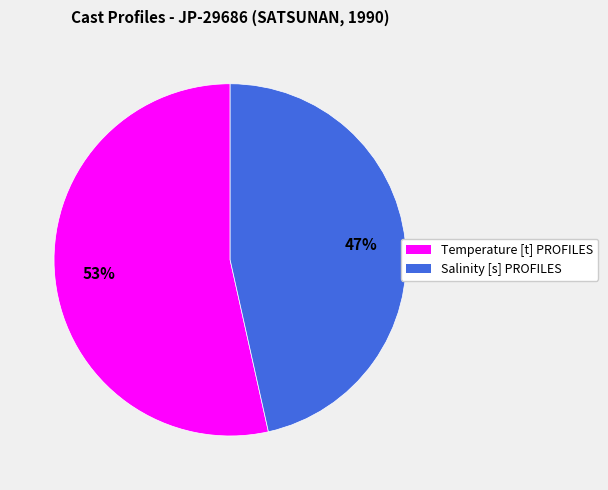

What percentage is the Temperature [t] PROFILES slice, to the nearest percent?

53%